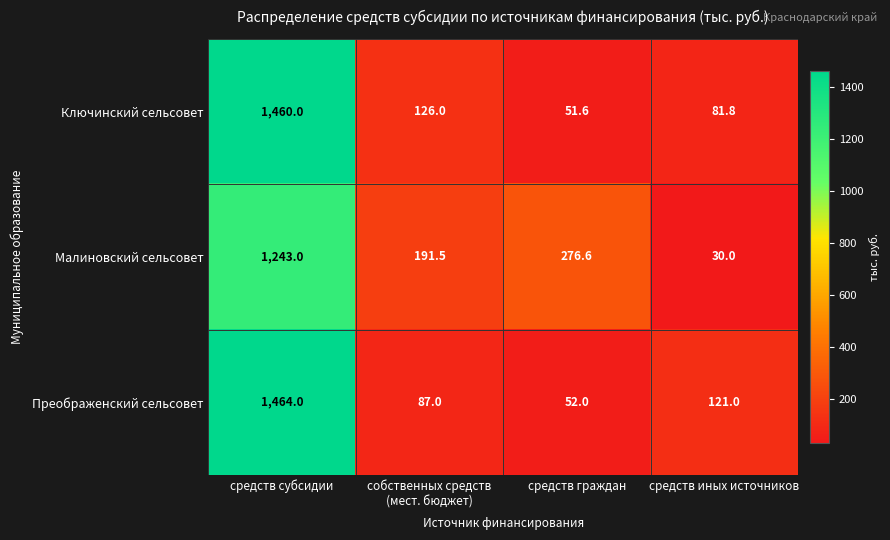

What is the sum of the Малиновский сельсовет values at средств субсидии and средств граждан?

1519.6